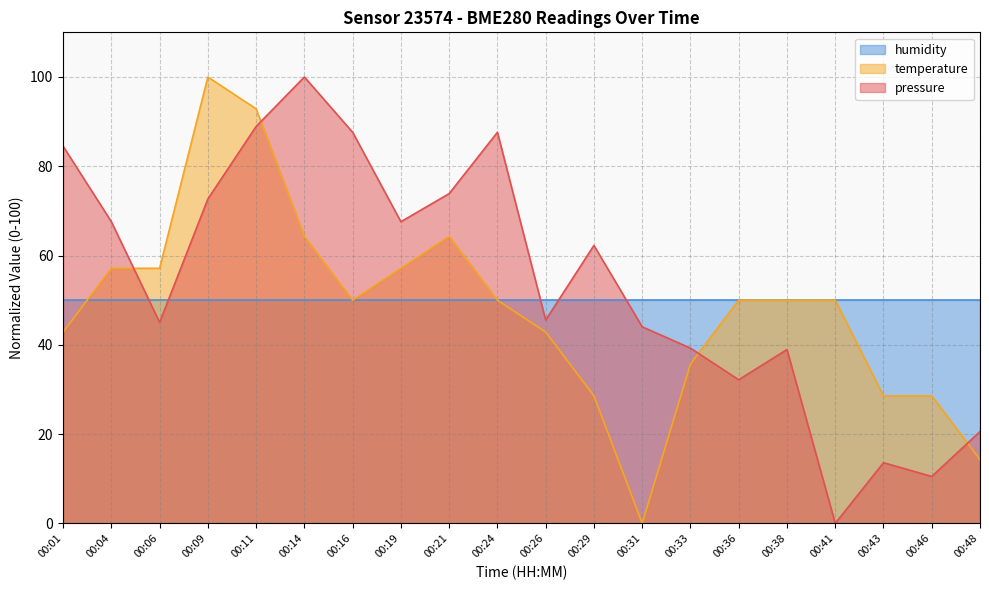

How many values in temperature are above zero?

19